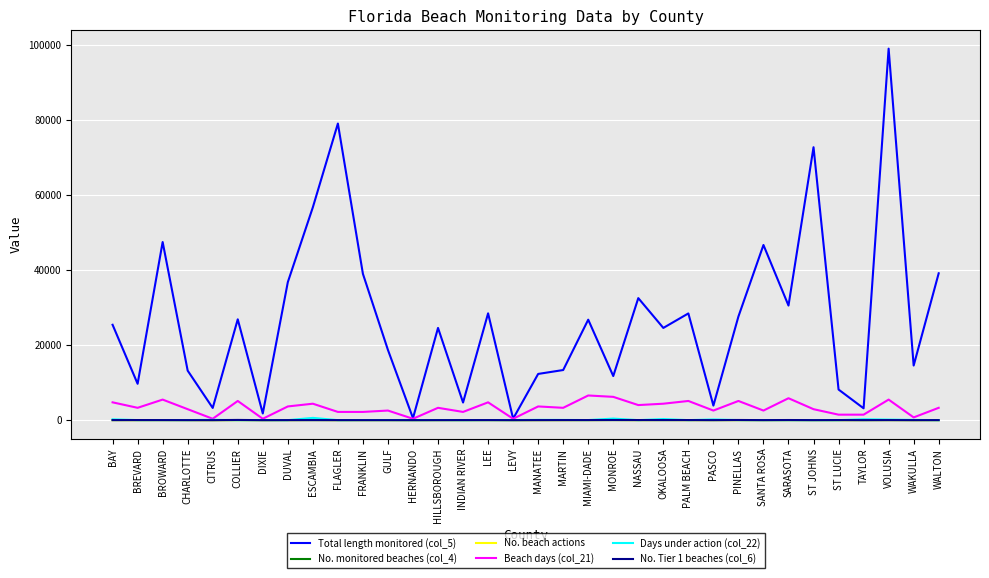

Is it true that Total length monitored (col_5) equals 3831 at BREVARD?

False